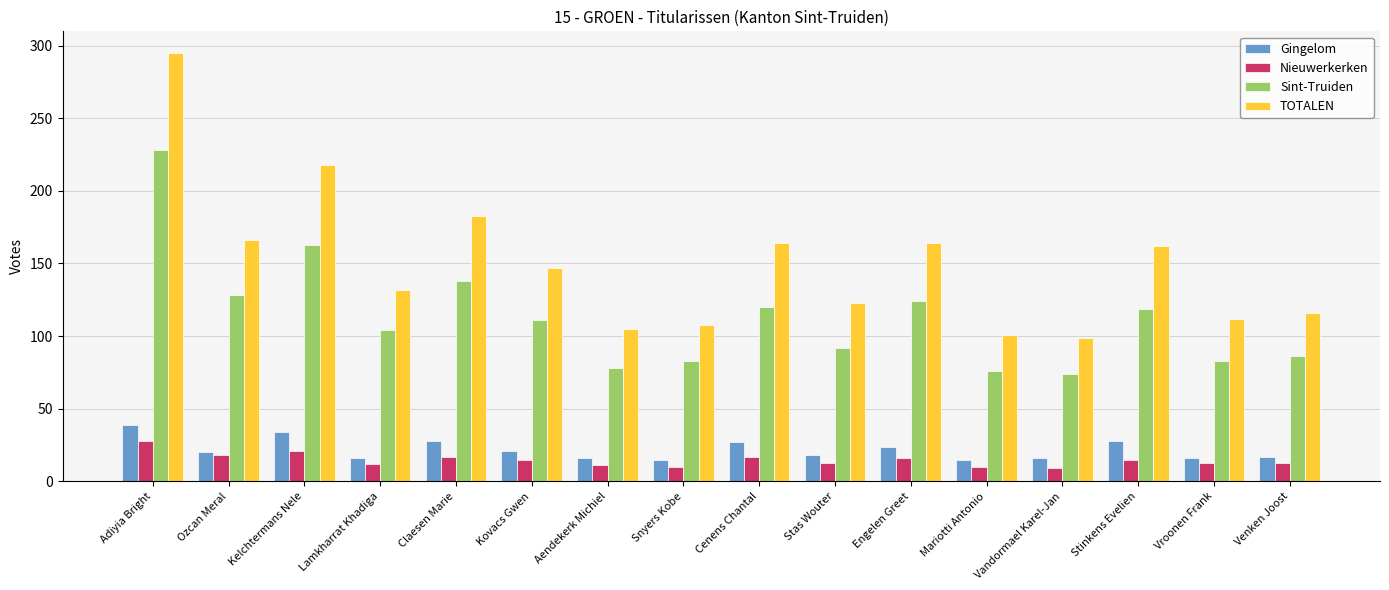

Are the bars horizontal?

No